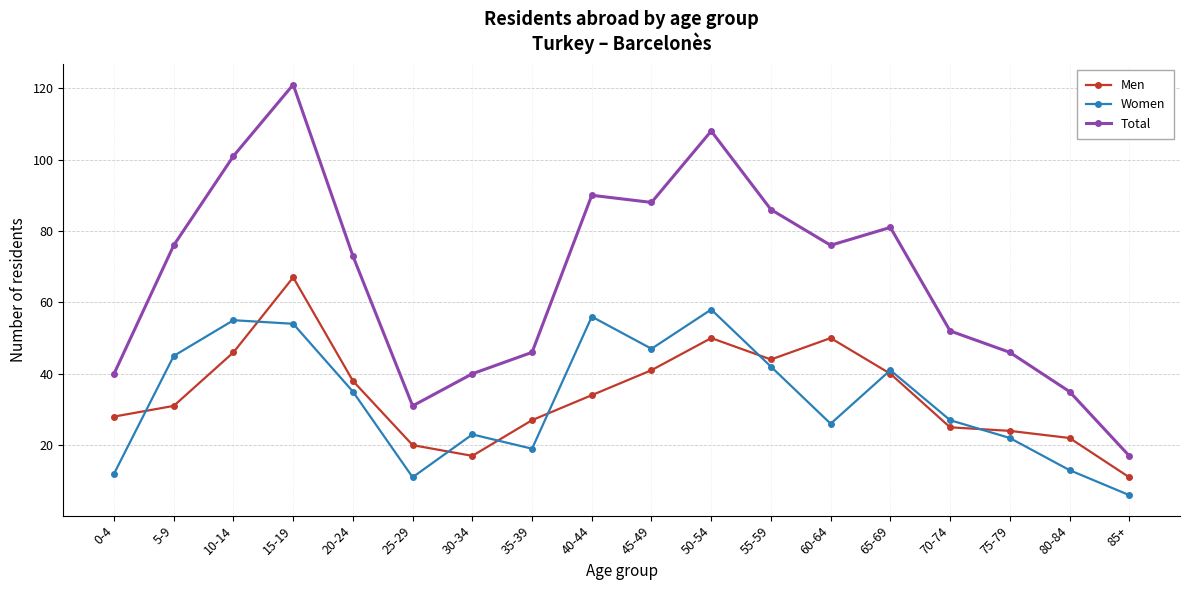

Between 20-24 and 50-54, which series saw the biggest shift?

Total